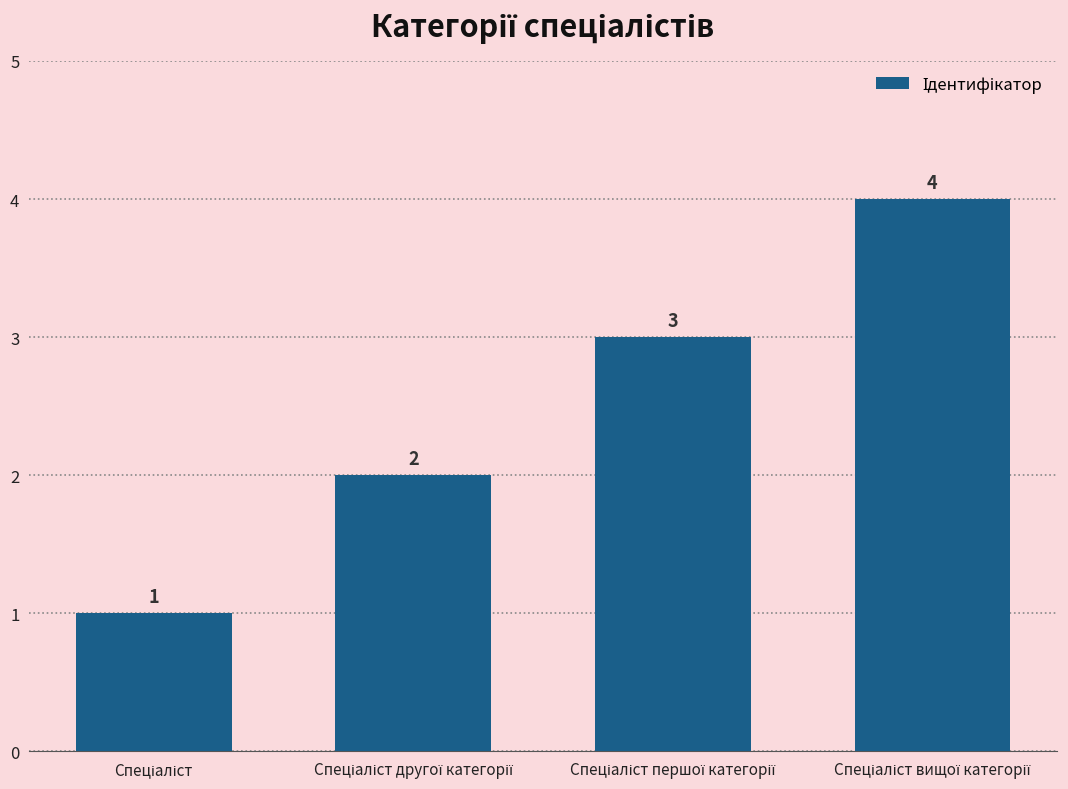

What is the value of the 2nd bar from the left?

2